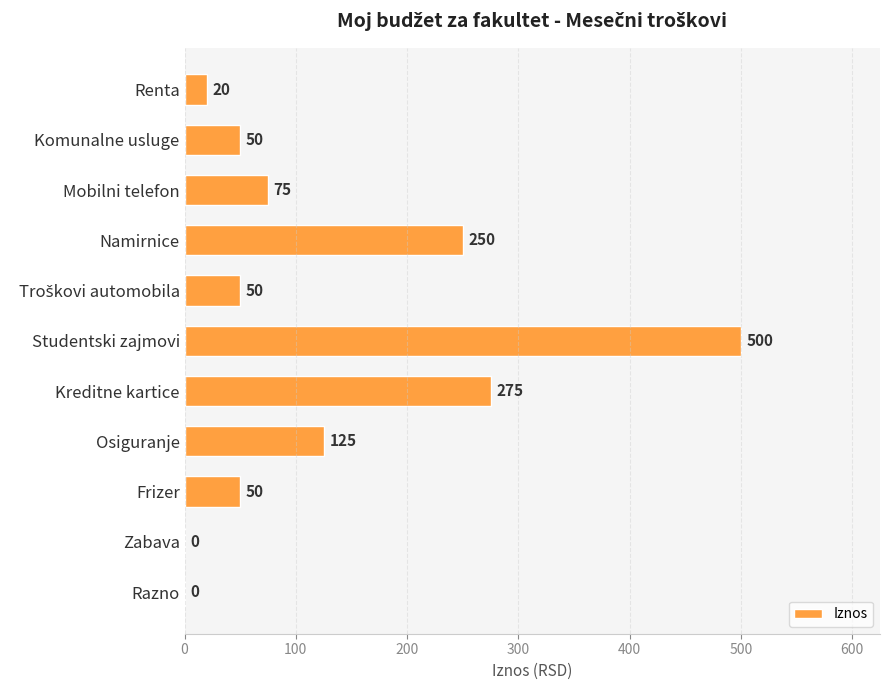

What is the maximum value shown in the chart?

500